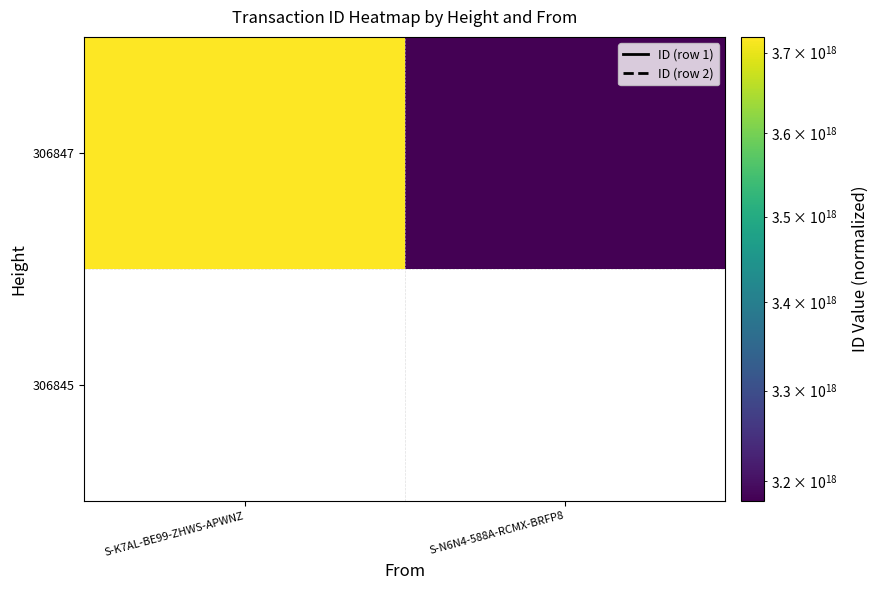

Is the value of 306847 at S-K7AL-BE99-ZHWS-APWNZ greater than the value of 306845 at S-N6N4-588A-RCMX-BRFP8?

No